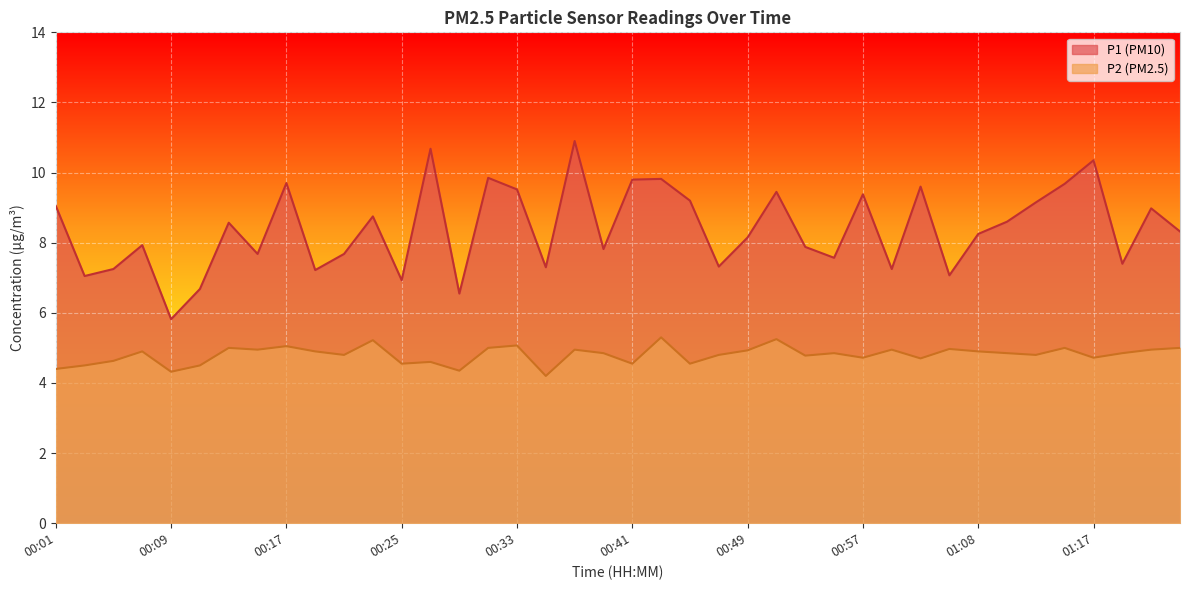

What is the label of the 12th point from the right?

00:57